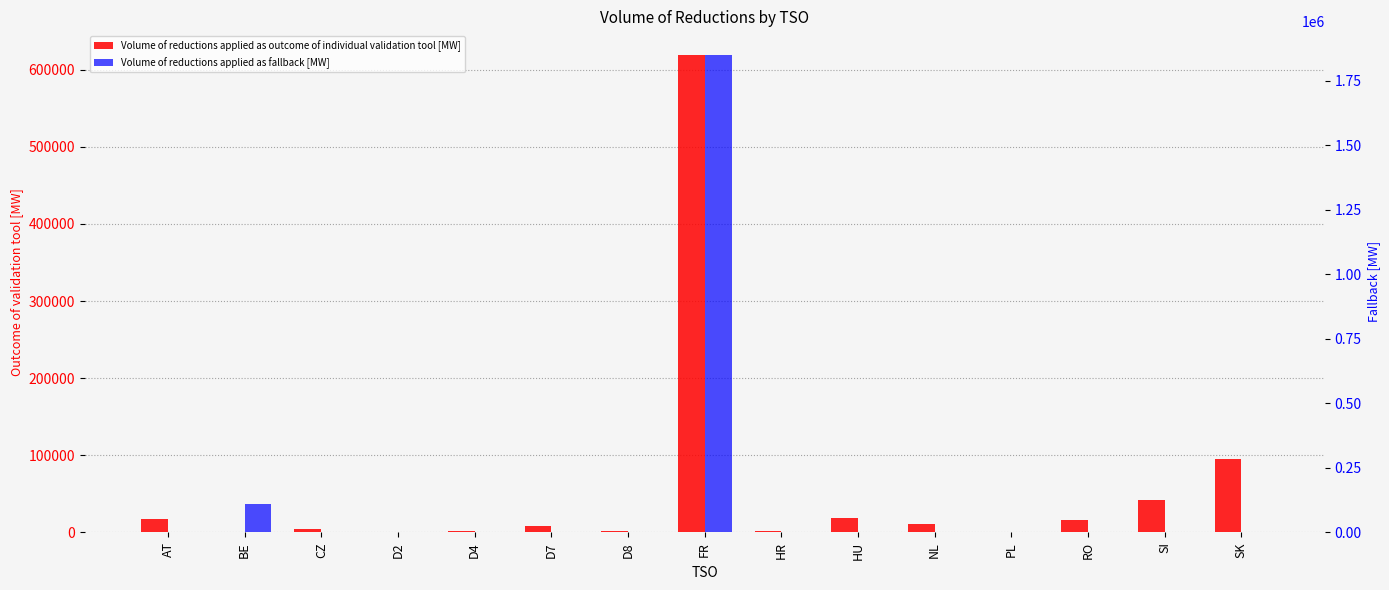

The Volume of reductions applied as fallback [MW] series shows 0 at D2. True or false?

True